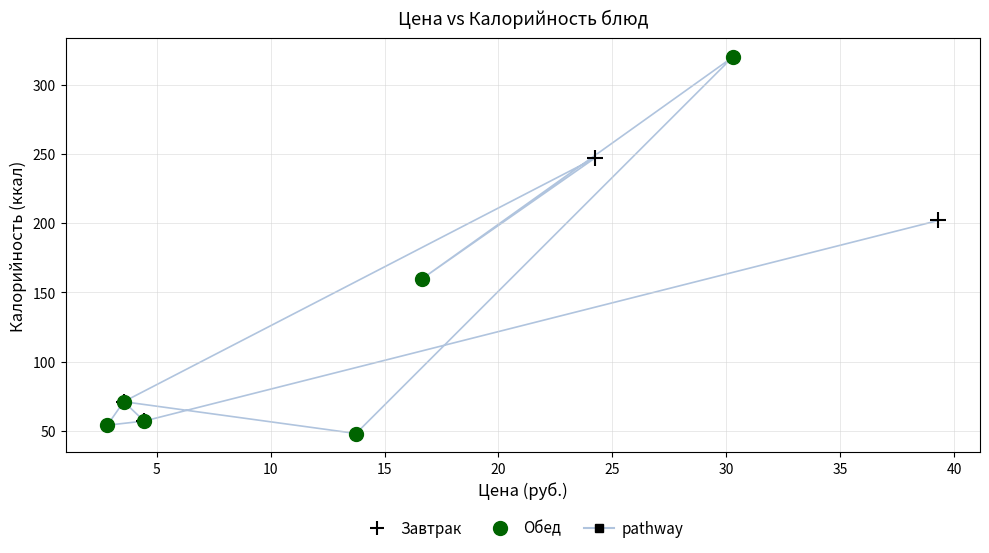

Which series has the largest Y range (max minus min)?

Обед